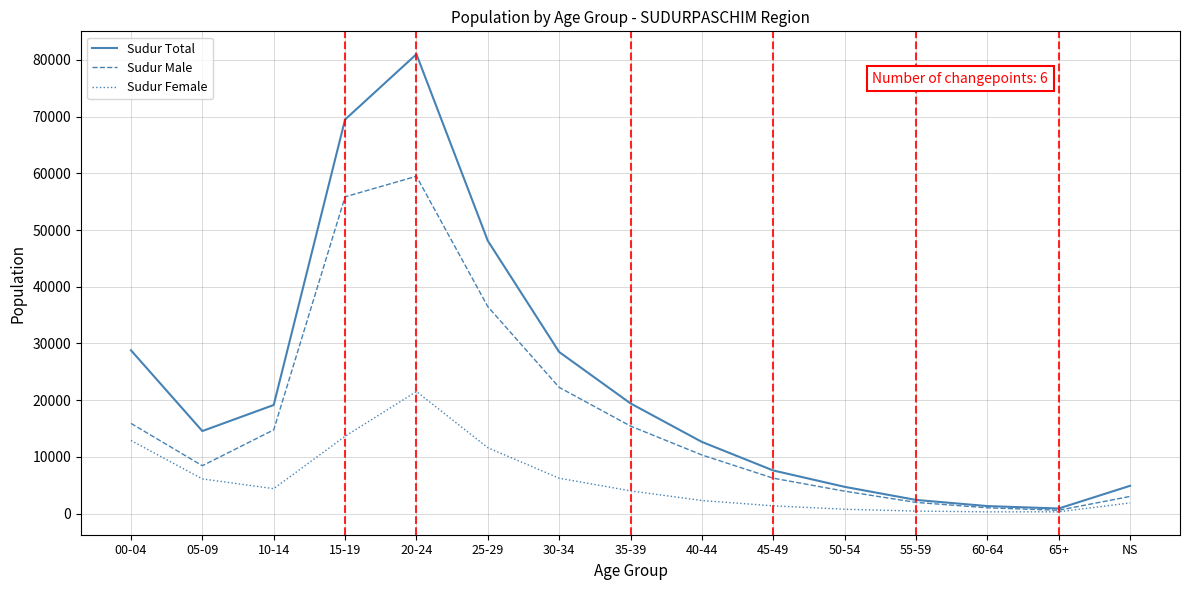

At 50-54, list the series in order from largest to smallest.

Sudur Total, Sudur Male, Sudur Female